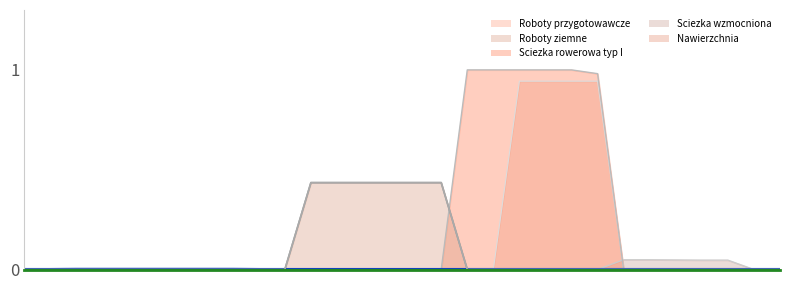

True or false: Roboty przygotowawcze has a value of -0.0 at 23.

False